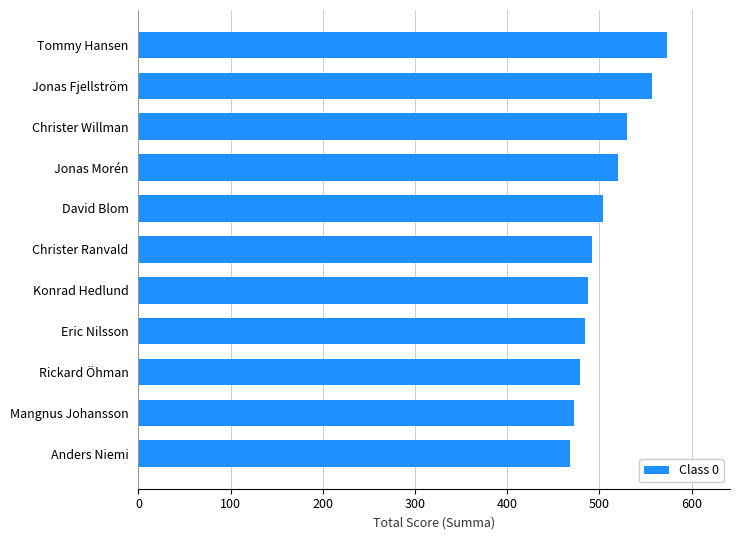

The chart shows a value of 468 at Anders Niemi. True or false?

True